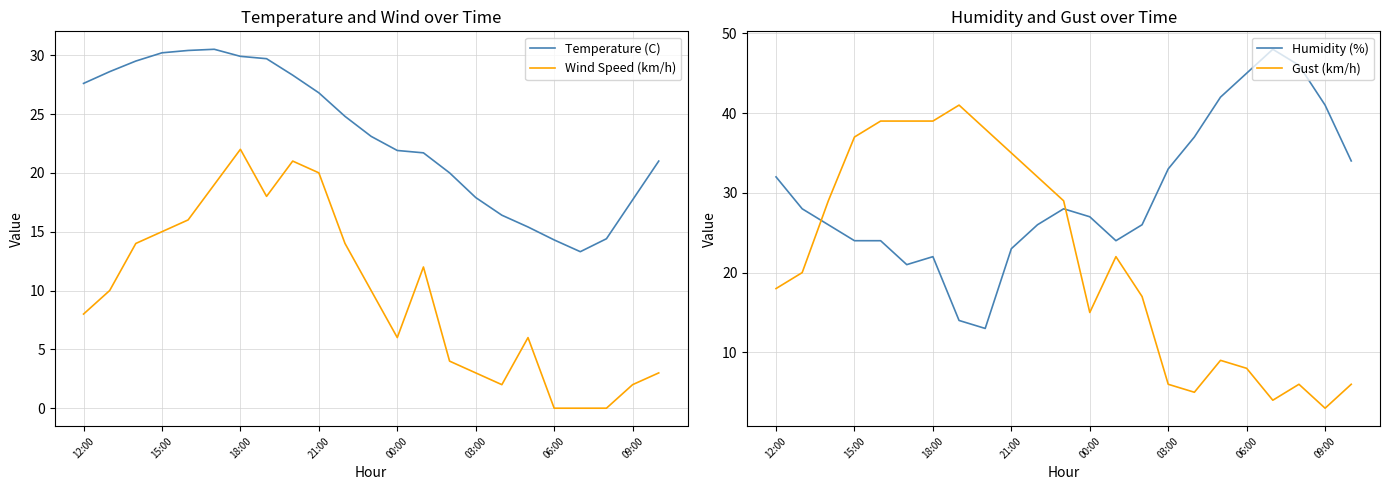

How many lines are shown in the chart?

4